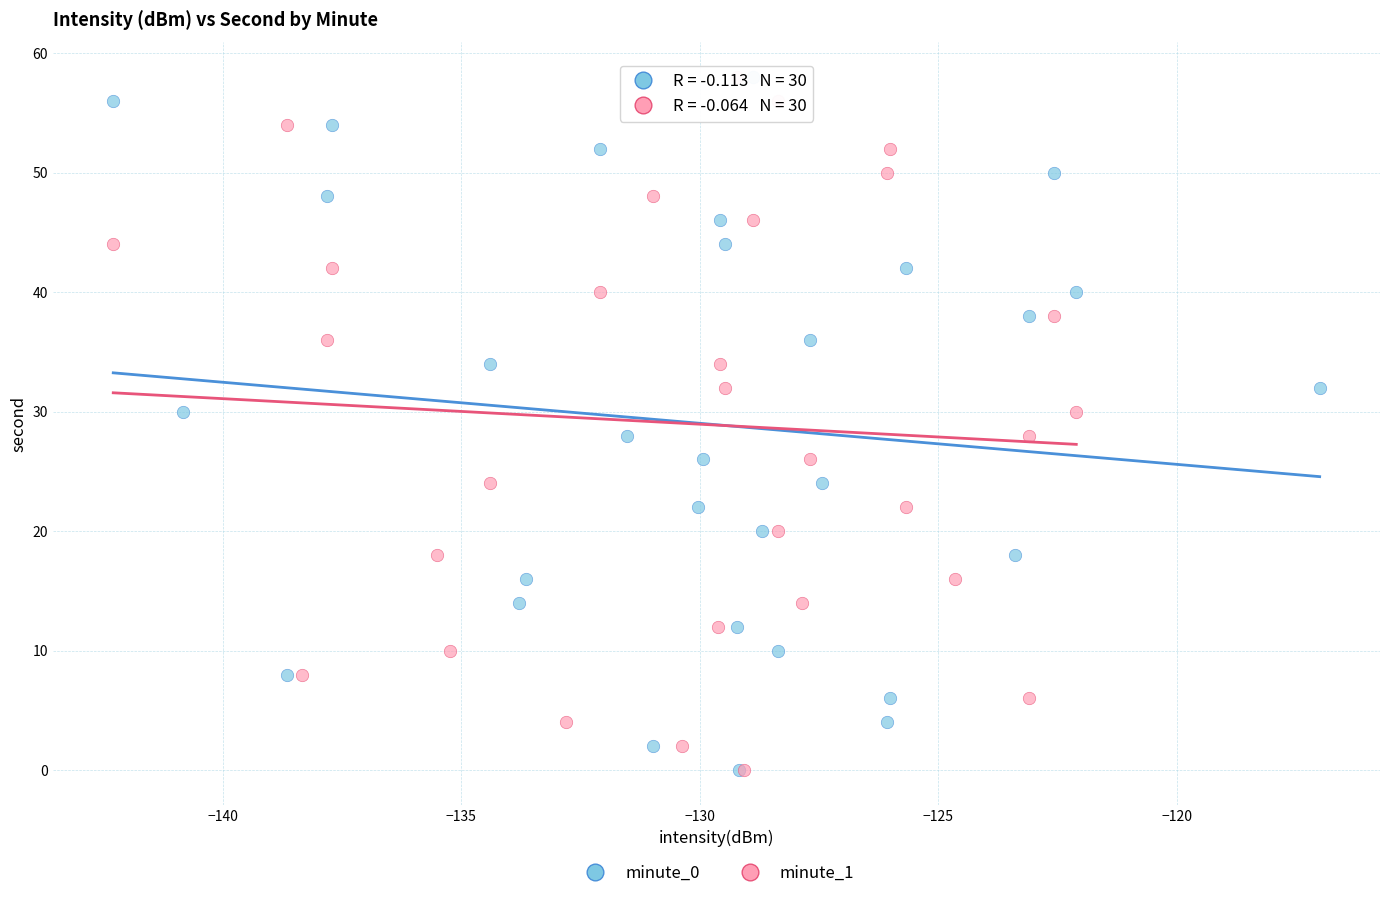

What are all the series names shown in the legend?

minute_0, minute_1